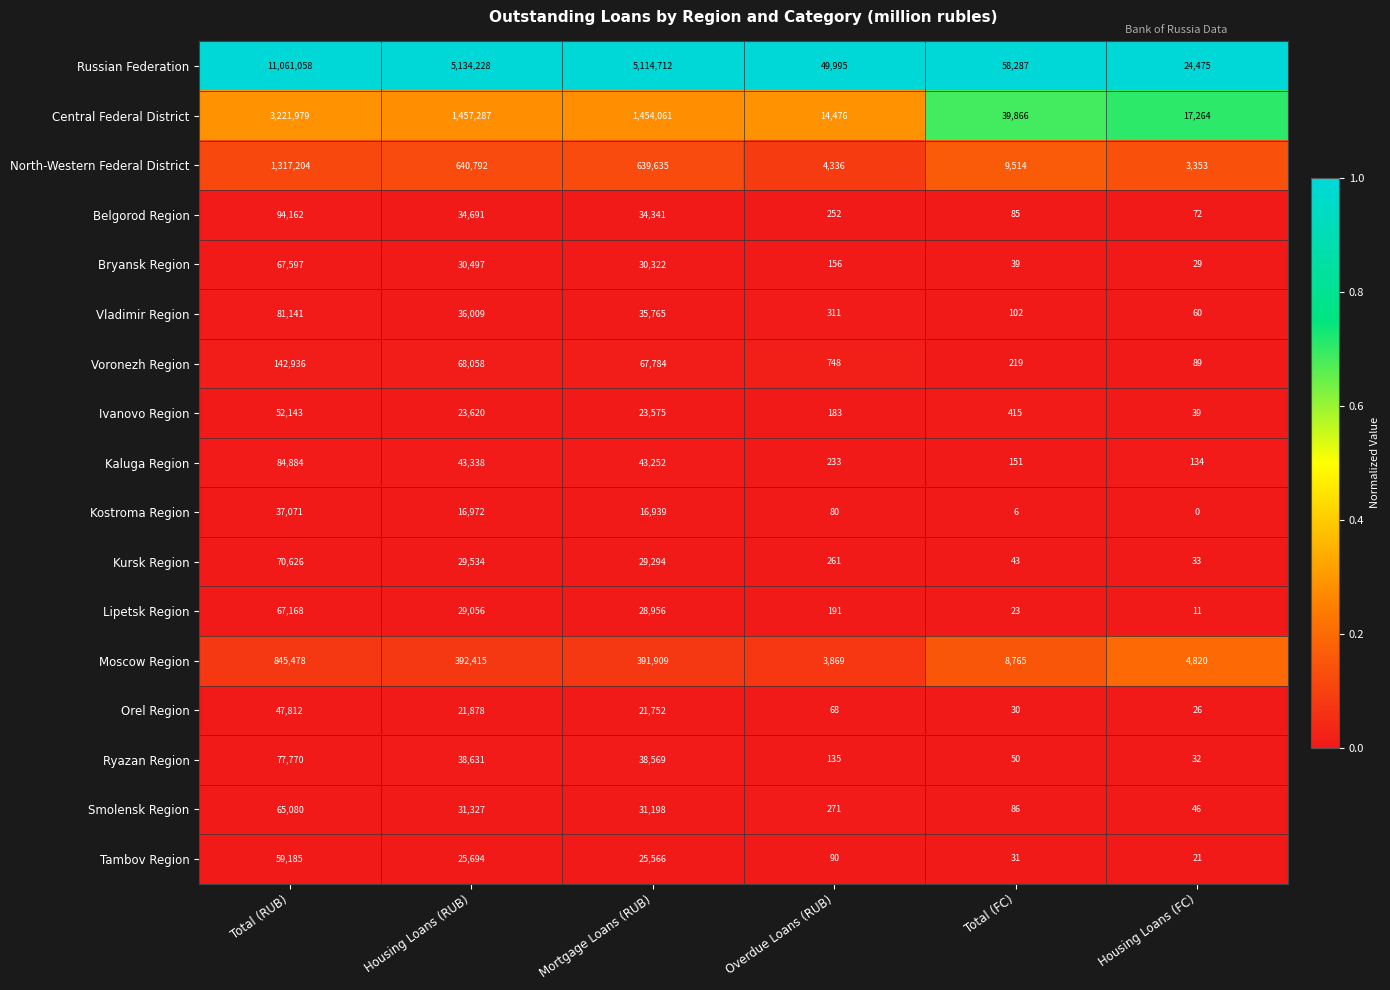

What is the sum of all Kostroma Region values?

71068